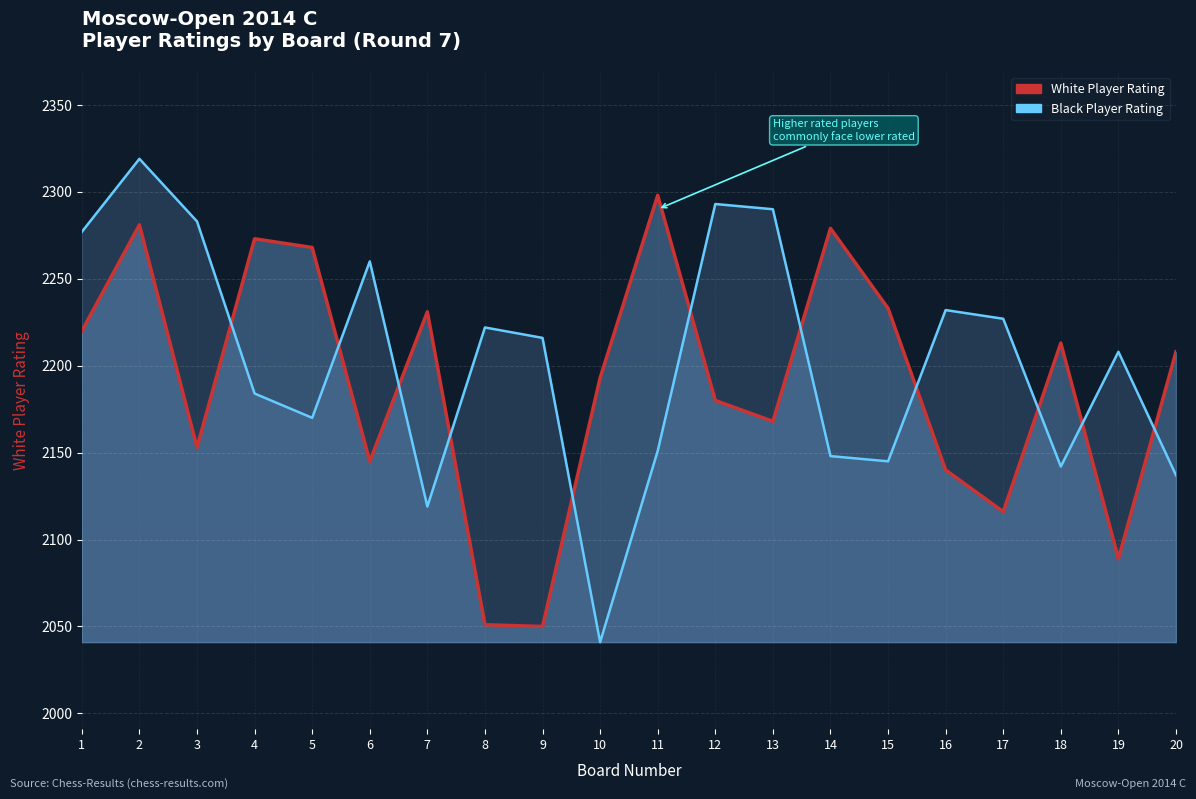

Reading right to left, extract all data points from this chart.

White Rating Line: 20=2208	19=2089	18=2213	17=2116	16=2140	15=2233	14=2279	13=2168	12=2180	11=2298	10=2193	9=2050	8=2051	7=2231	6=2145	5=2268	4=2273	3=2153	2=2281	1=2220
Black Rating Line: 20=2137	19=2208	18=2142	17=2227	16=2232	15=2145	14=2148	13=2290	12=2293	11=2151	10=2041	9=2216	8=2222	7=2119	6=2260	5=2170	4=2184	3=2283	2=2319	1=2277